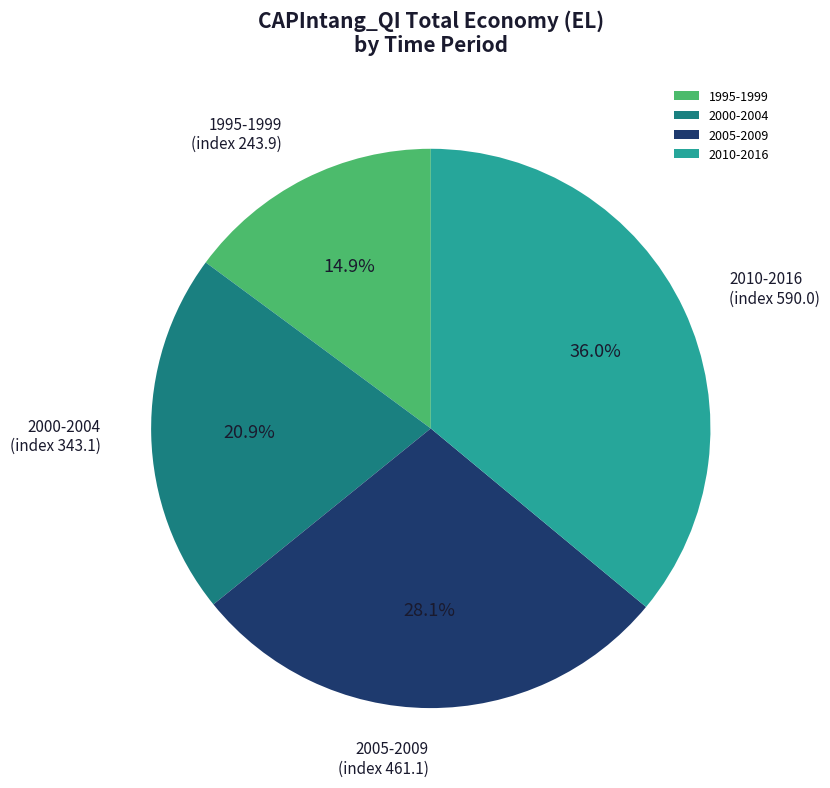

Do 2010-2016 and 1995-1999 together represent more than half of the pie?

Yes